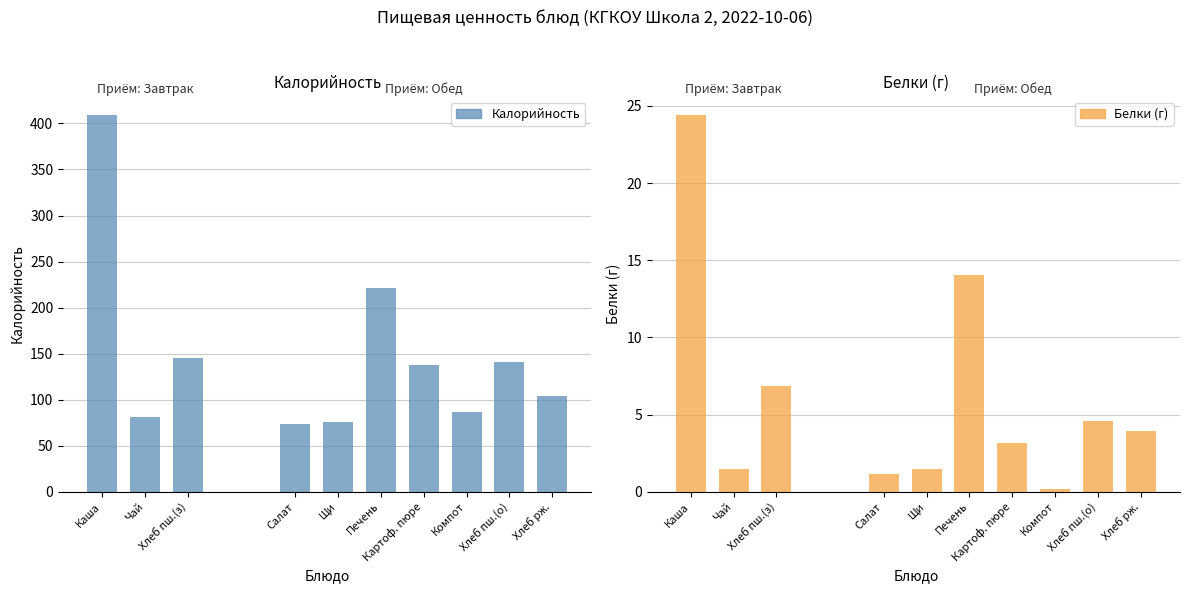

Rank the series by their average value, from lowest to highest.

Белки, Калорийность